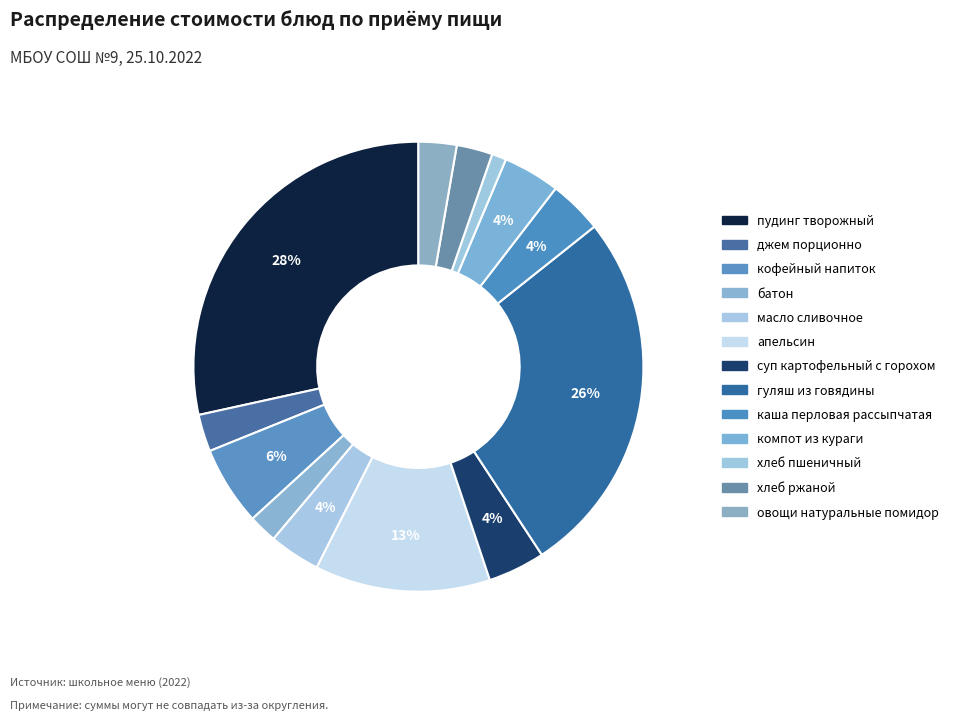

Count the number of slices in the pie.

13